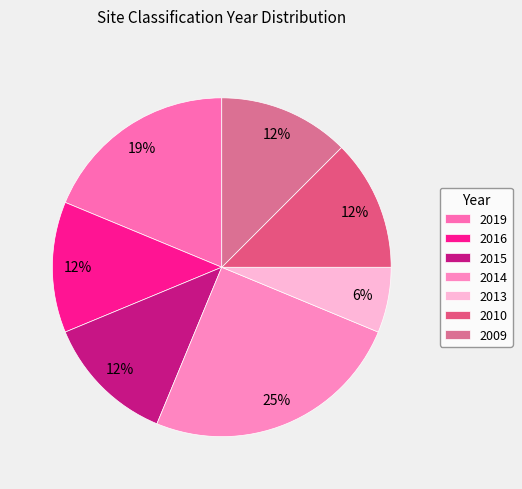

Does 2019 represent more than half of the total?

No